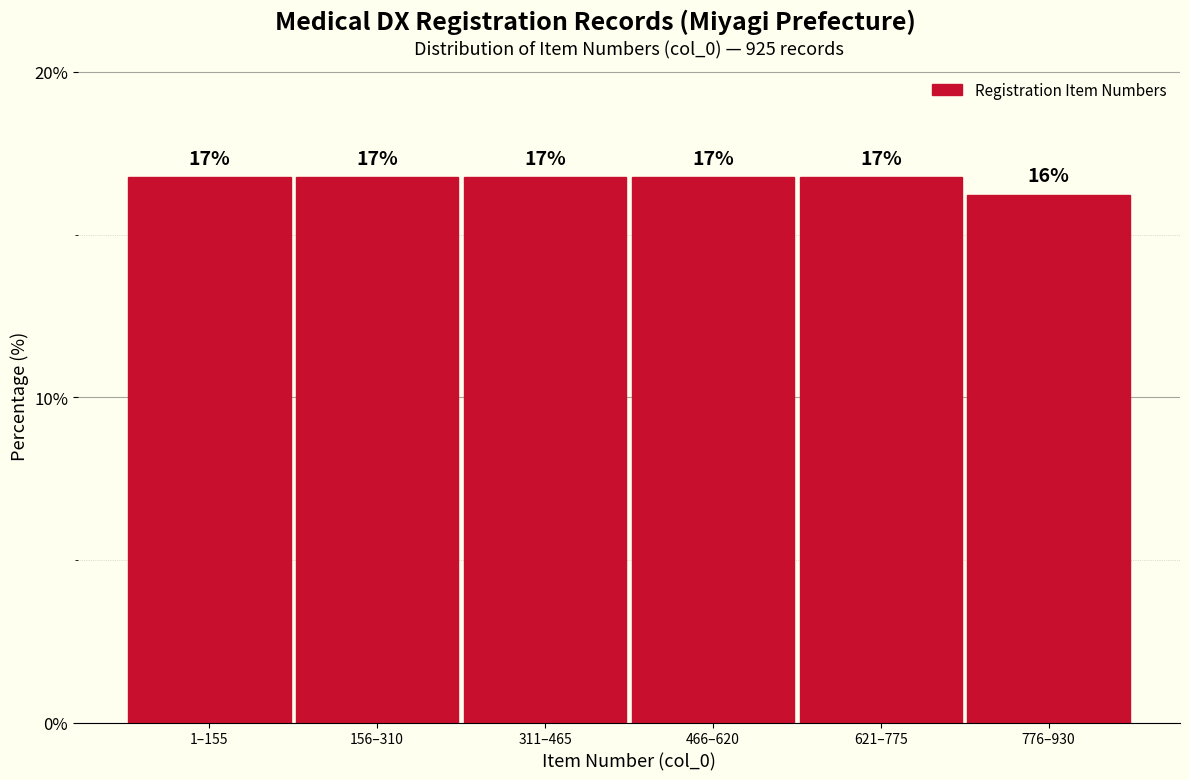

How many bars are there in total?

6